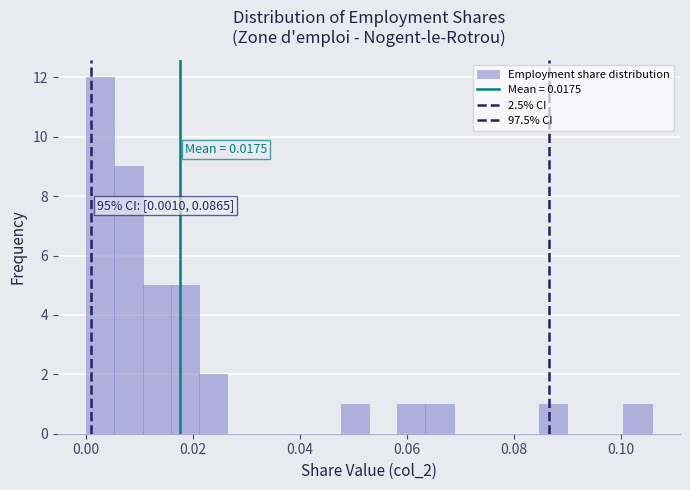

Read against the x-axis, roughly where is the centre of the tallest bar?

0.002